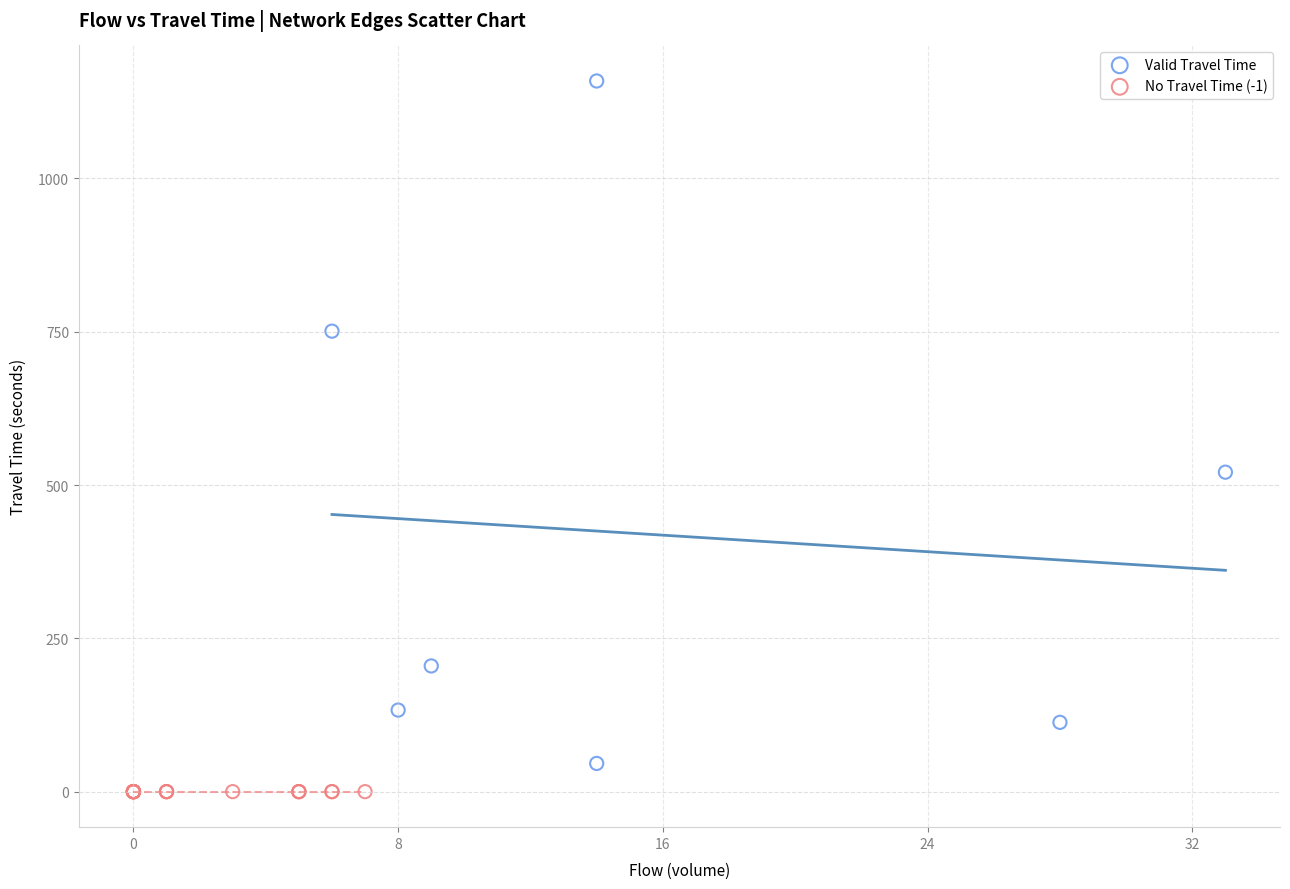

Which series reaches the maximum Y coordinate?

Valid Travel Time